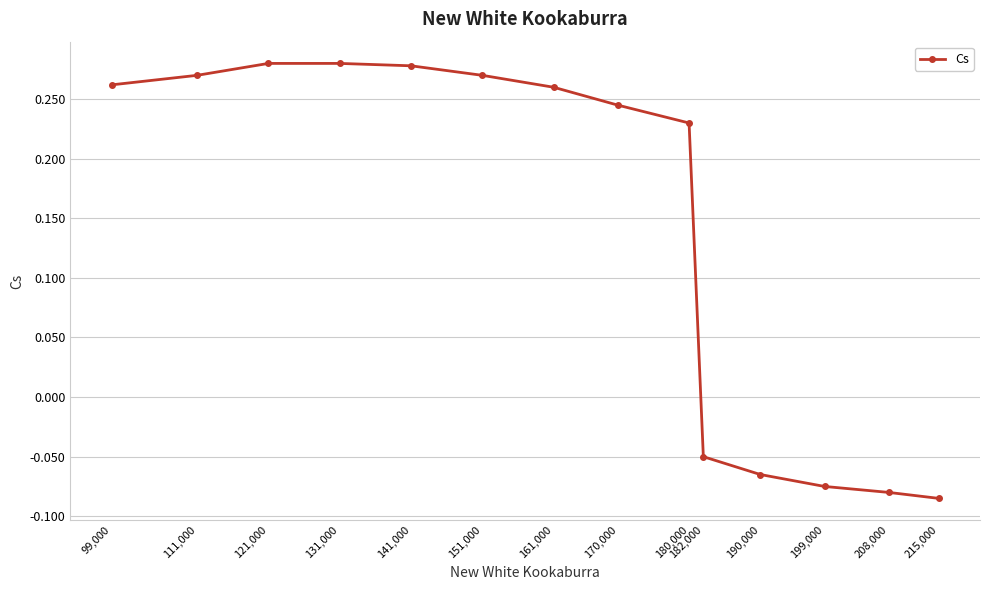

Is it true that the value at 161,000 is 0.4?

False